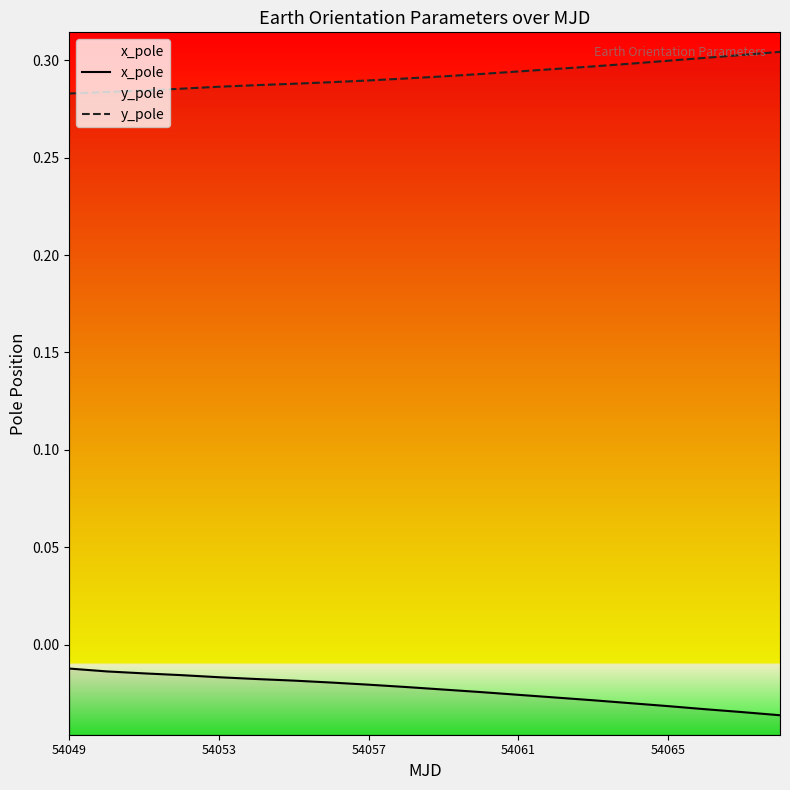

Which series has the largest total across all categories?

y_pole